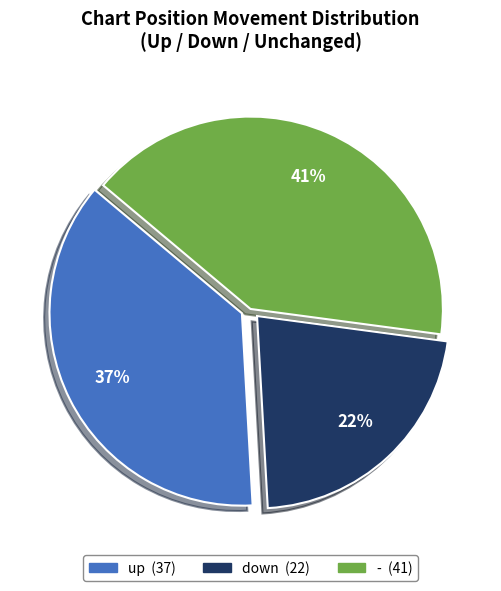

Does - represent more than half of the total?

No